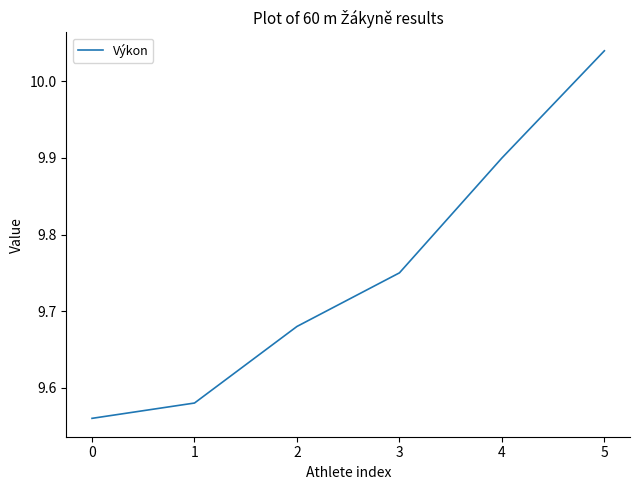

Which category has the highest value across all series?

5